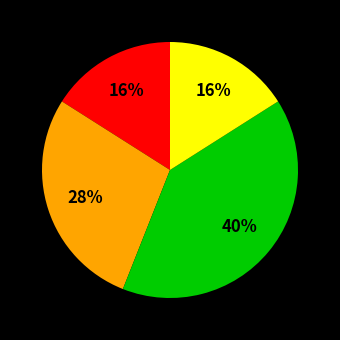

To the nearest percent, what is the average slice percentage?

25%